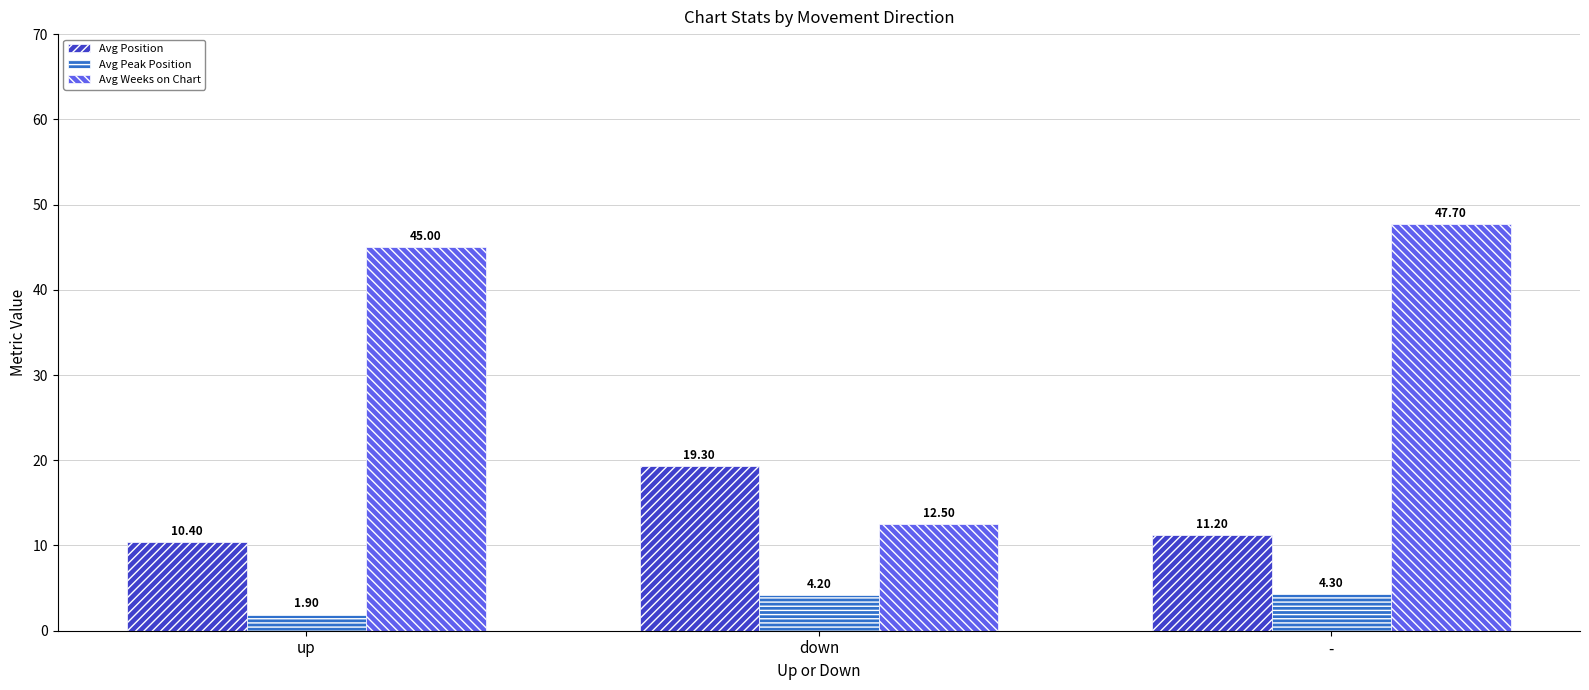

Which series changed the most between up and down?

Avg Weeks on Chart